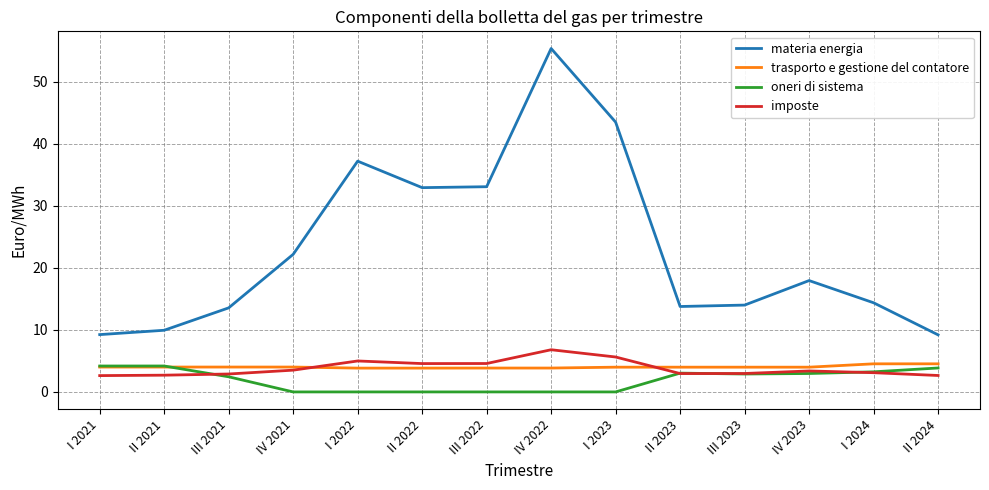

The value of imposte at III 2022 is 4.6. True or false?

True